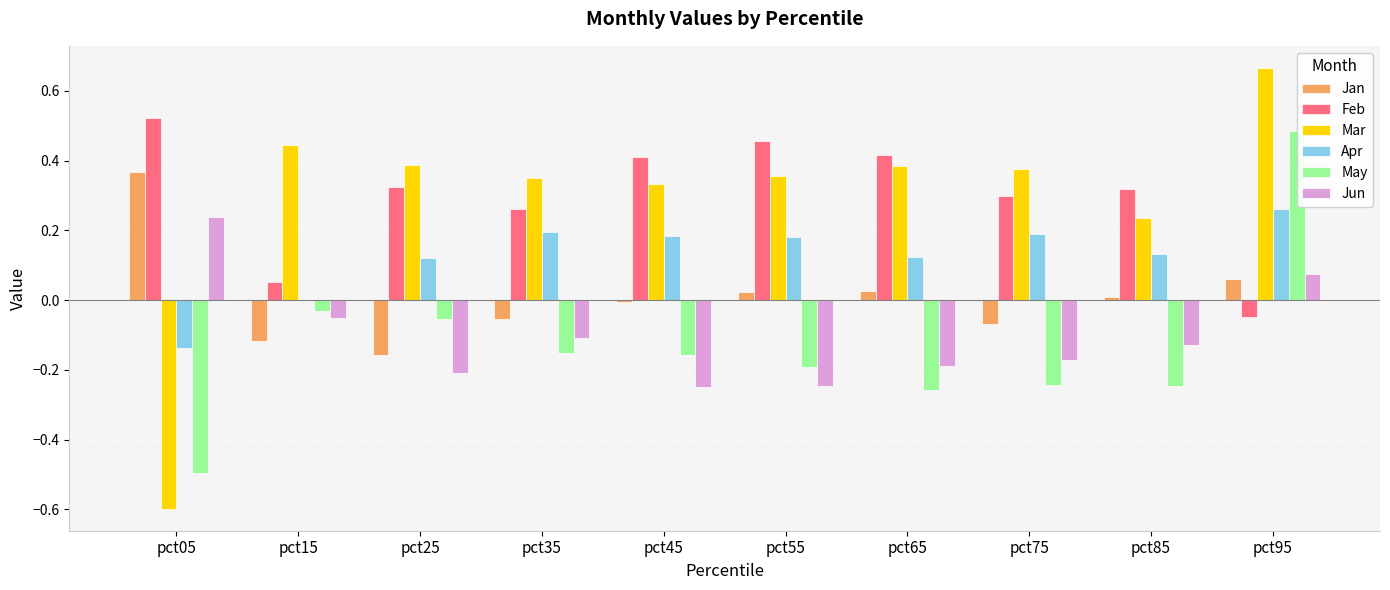

Between pct15 and pct95, which series saw the biggest shift?

May